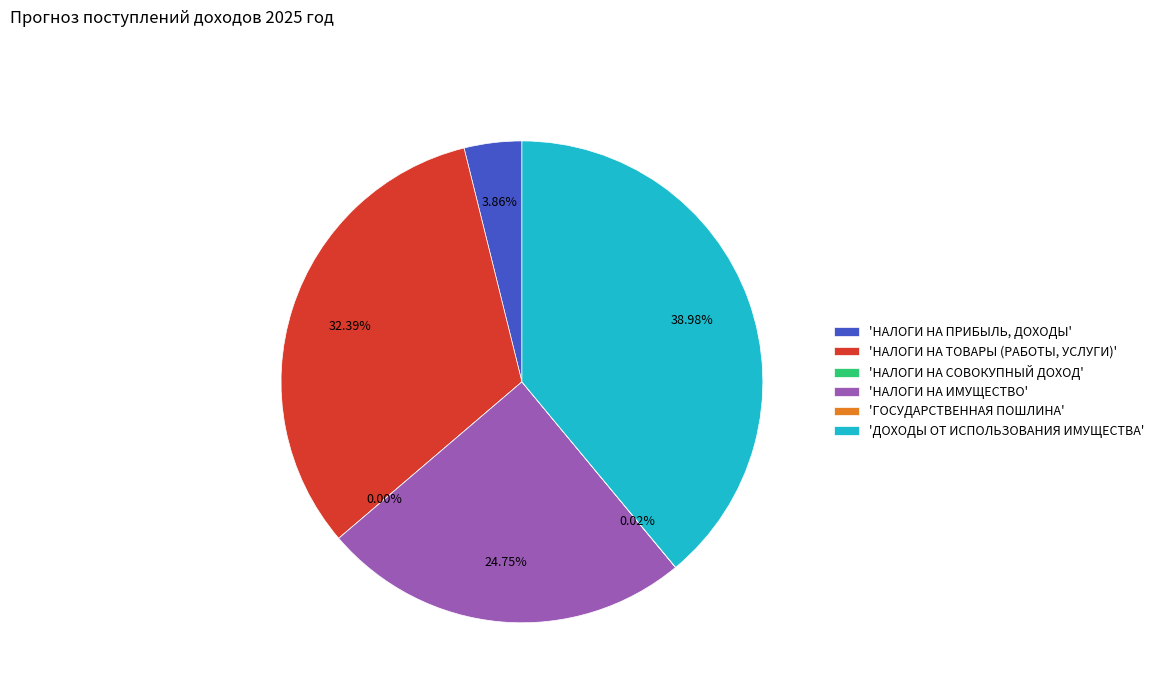

Which category has the biggest portion of the pie?

ДОХОДЫ ОТ ИСПОЛЬЗОВАНИЯ ИМУЩЕСТВА